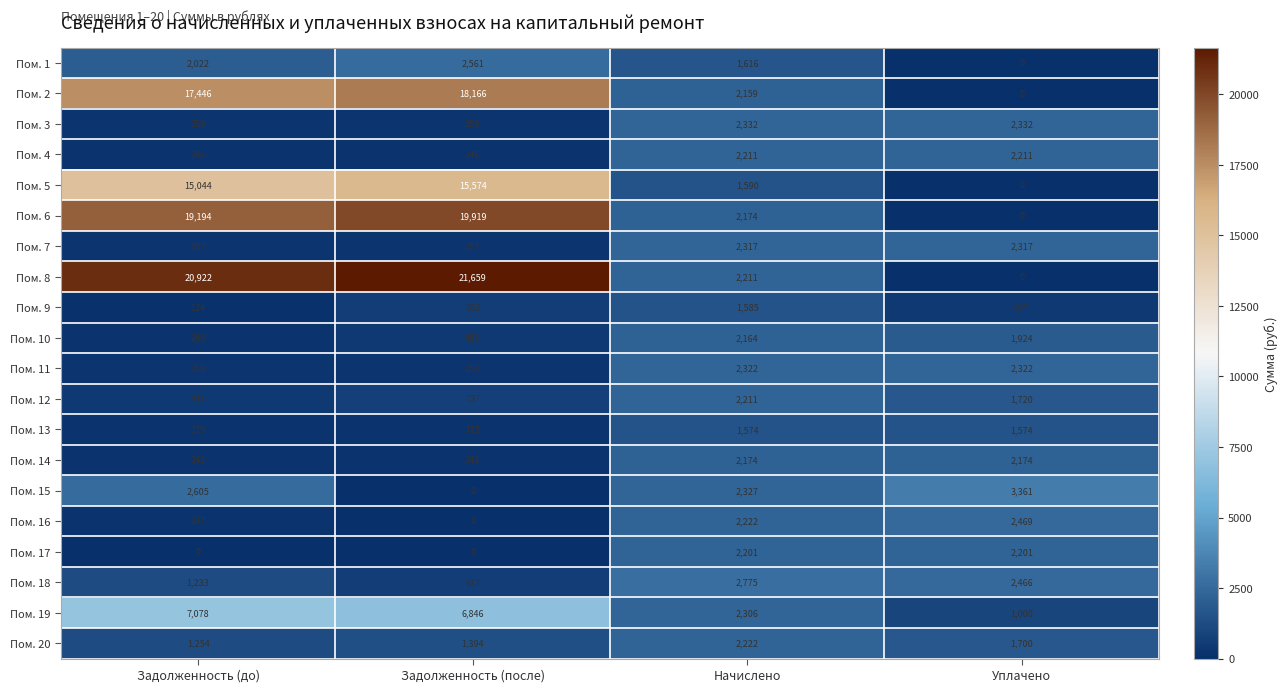

What is the greatest value displayed?

21659